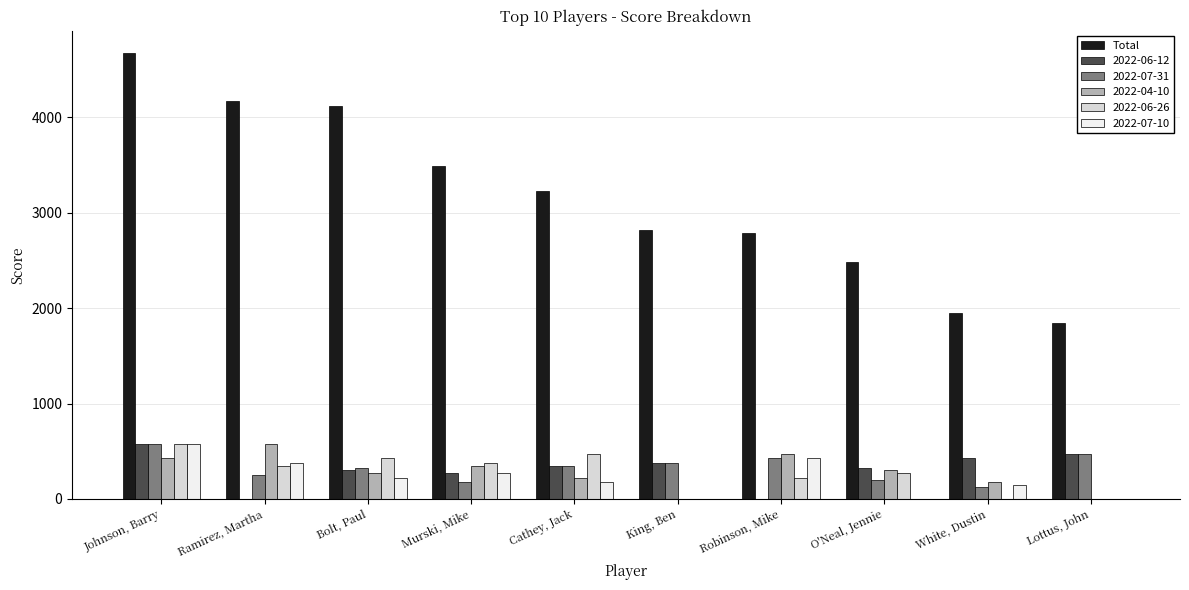

Between Cathey, Jack and O'Neal, Jennie, which series saw the biggest shift?

Total